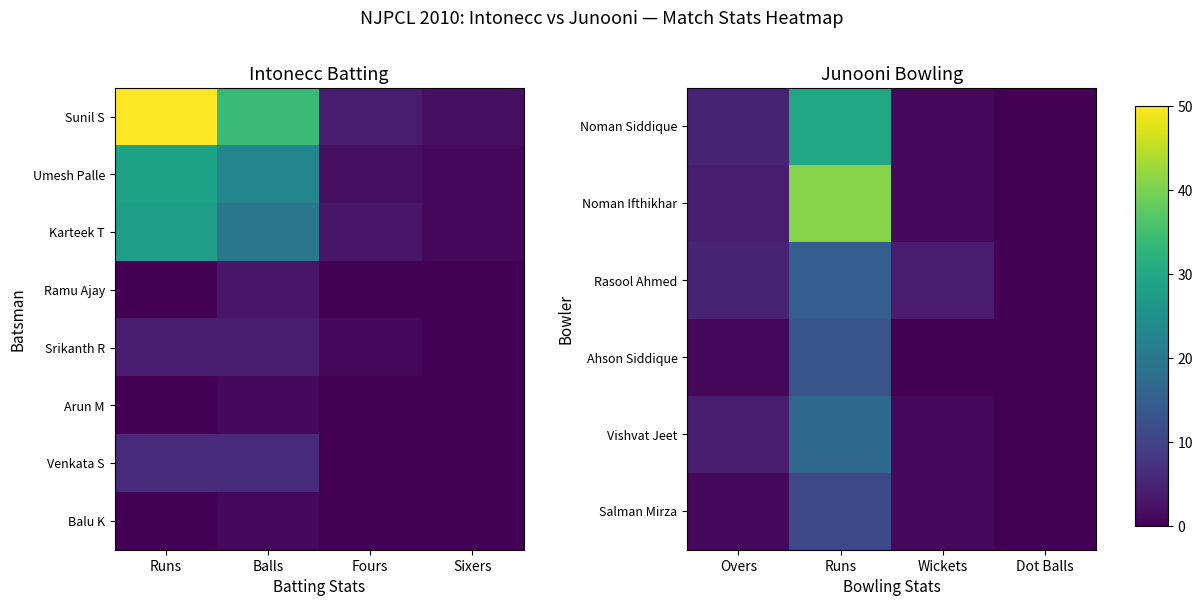

Which series has the widest spread of values?

Noman Ifthikhar